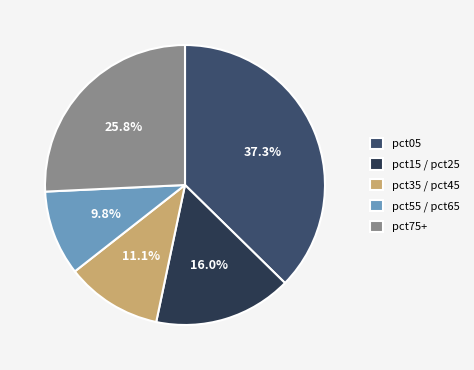

How many slices are in this pie chart?

5